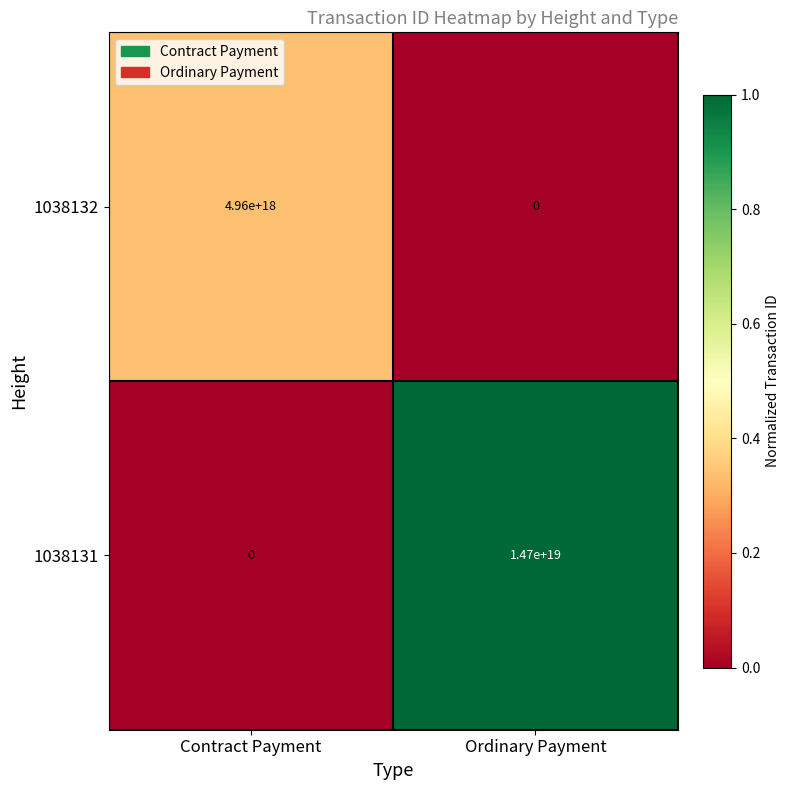

Rank the series at Contract Payment from highest to lowest value.

1038132, 1038131